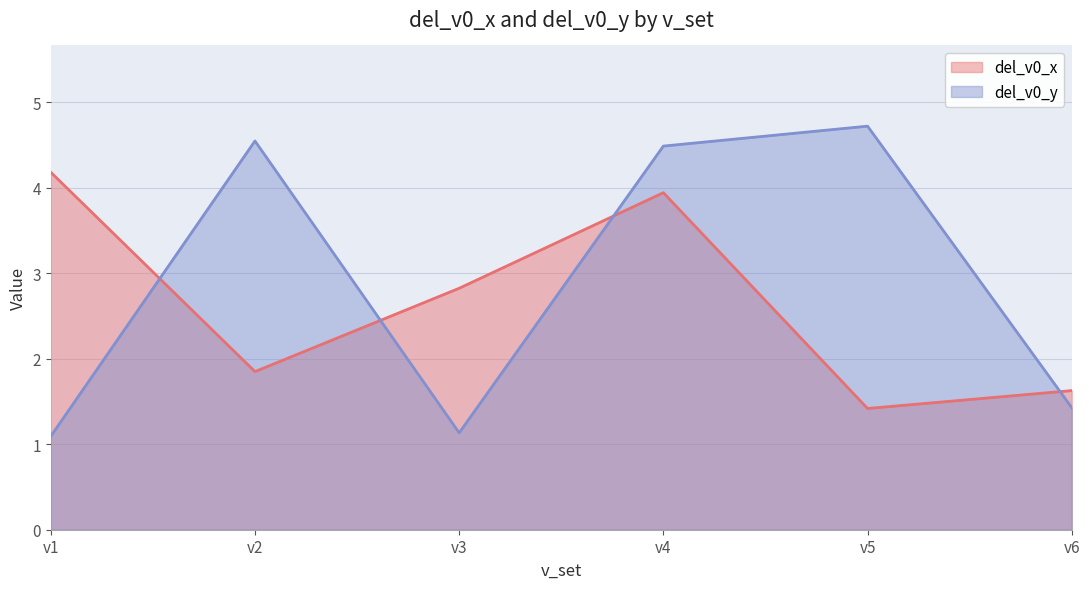

Which series has the largest range (max minus min)?

del_v0_y